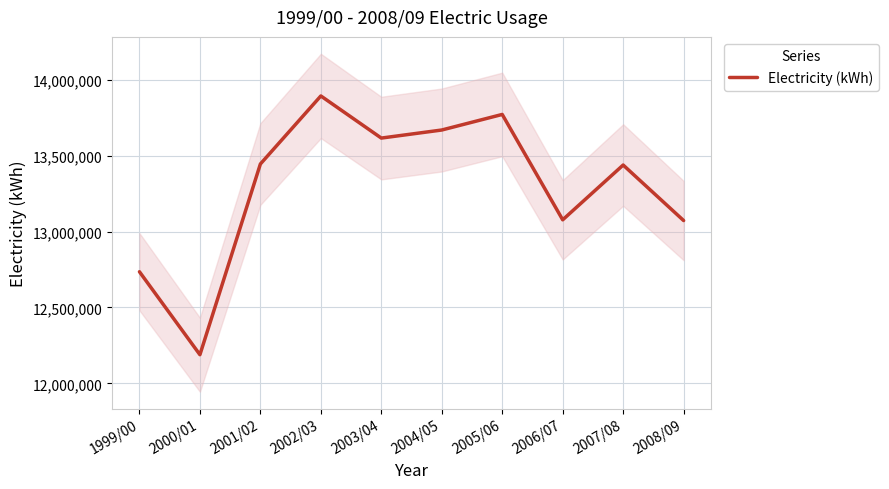

Rank the categories by value from highest to lowest.

2002/03, 2005/06, 2004/05, 2003/04, 2001/02, 2007/08, 2006/07, 2008/09, 1999/00, 2000/01